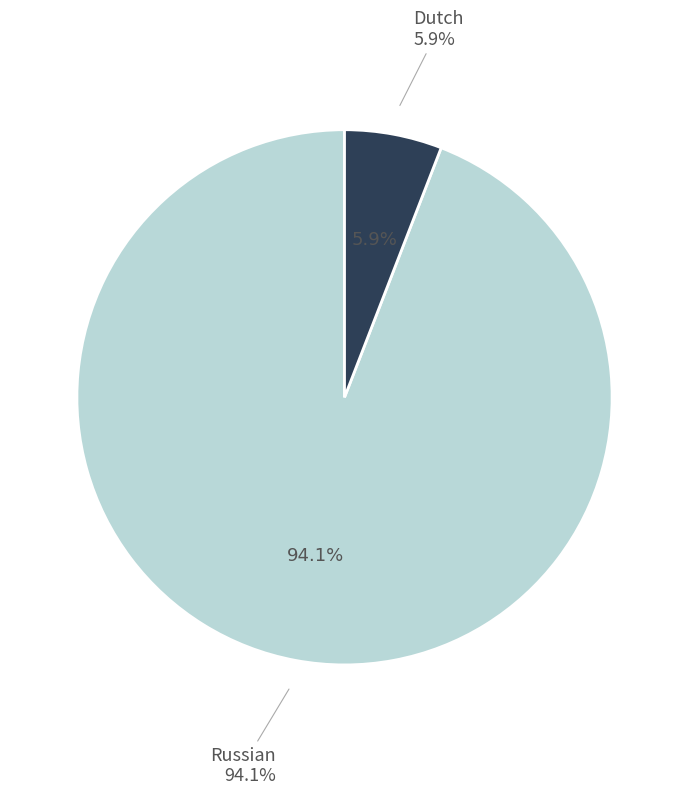

Count the number of slices in the pie.

2